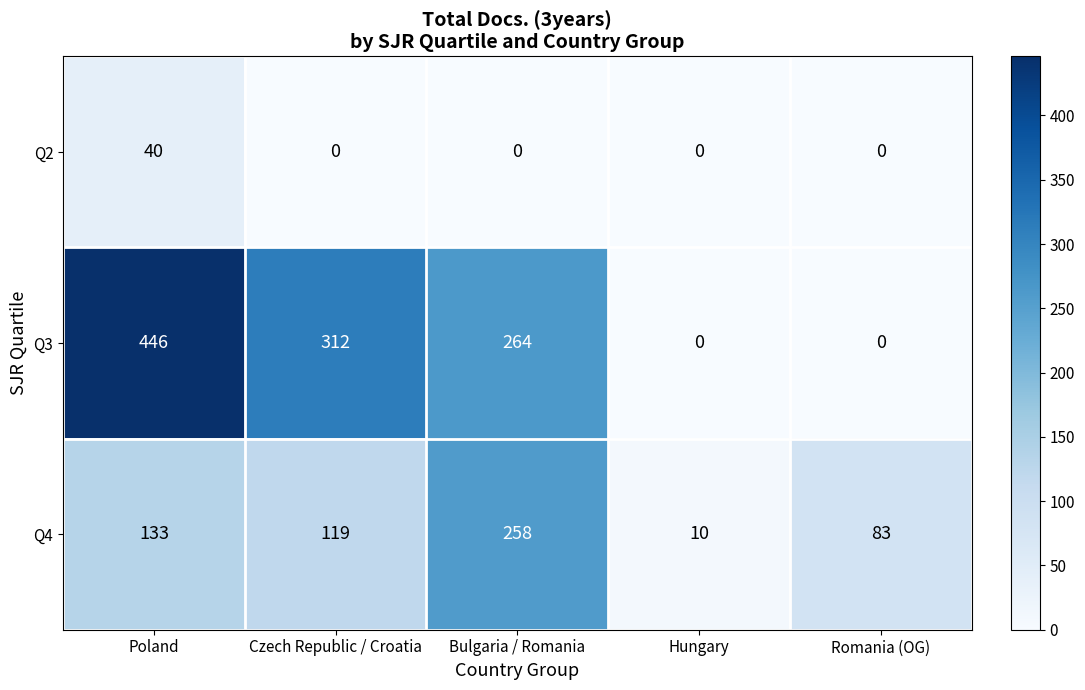

At which category does the chart reach its peak across all series?

Poland